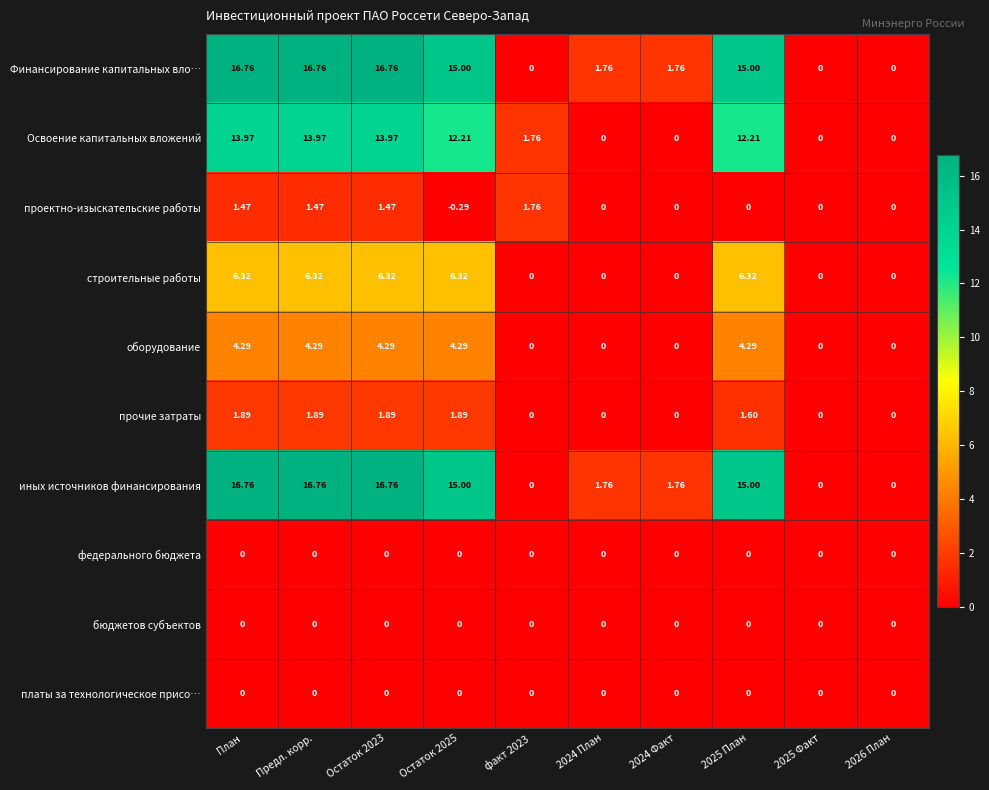

At how many categories does at least one series exceed 8?

5